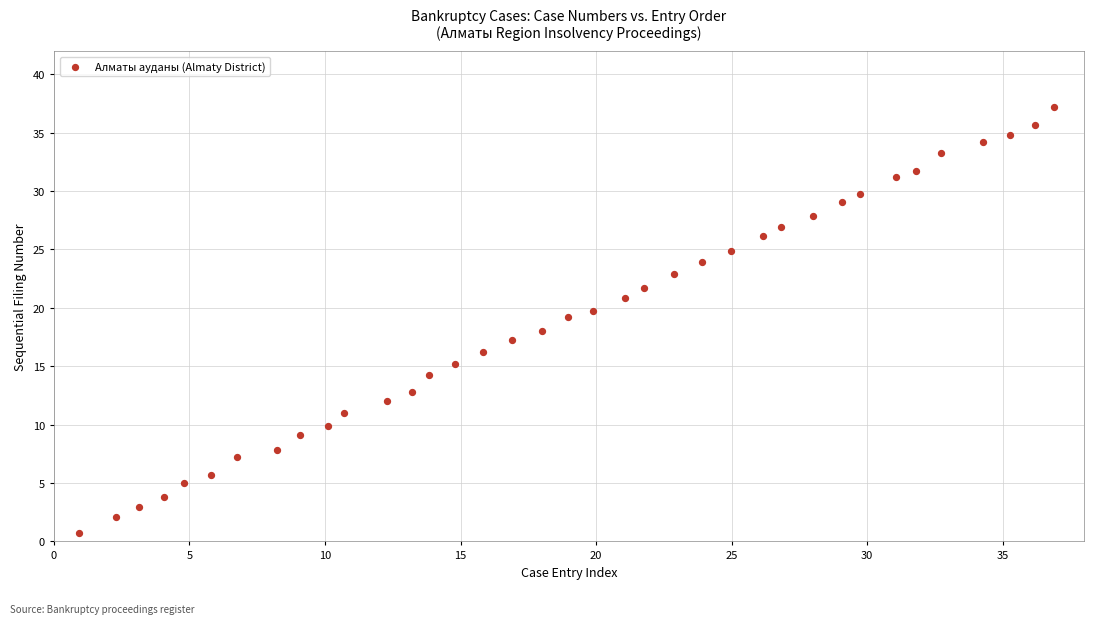

What is the range of Y values (max minus min)?

36.4